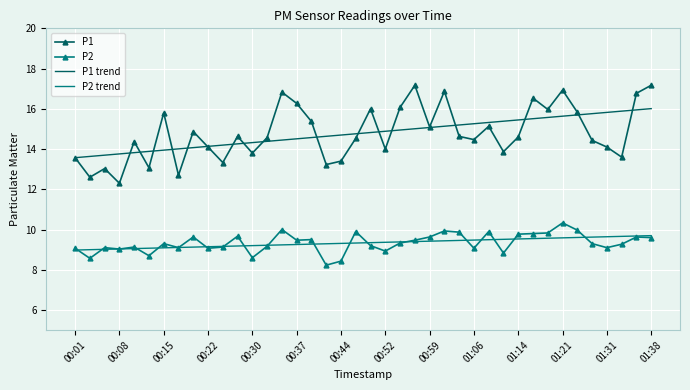

List the series in order of their peak value, lowest first.

P2 trend, P2, P1 trend, P1